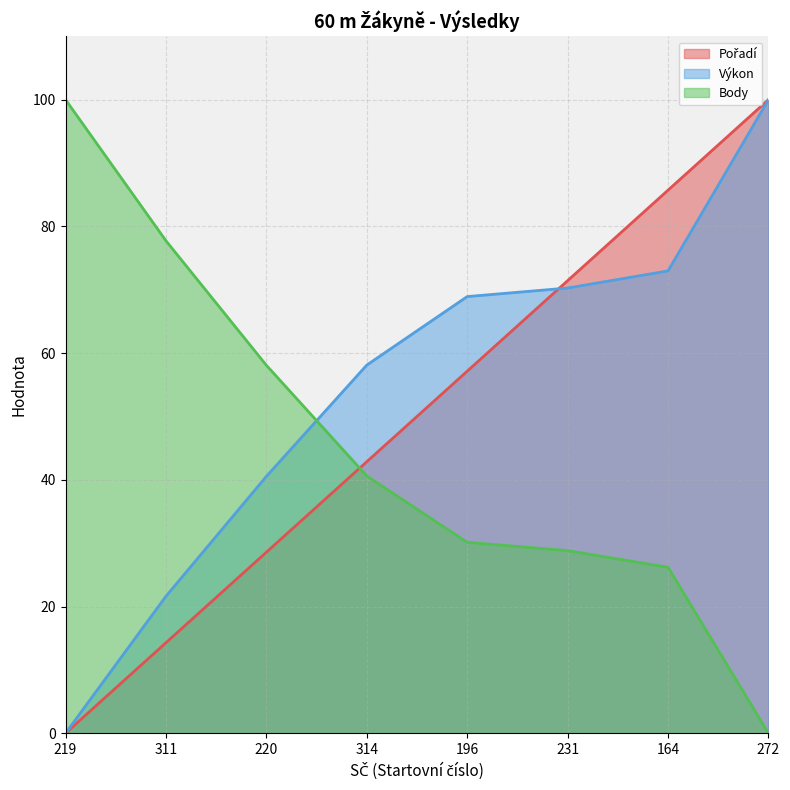

Between 219 and 220, which series saw the biggest shift?

Body